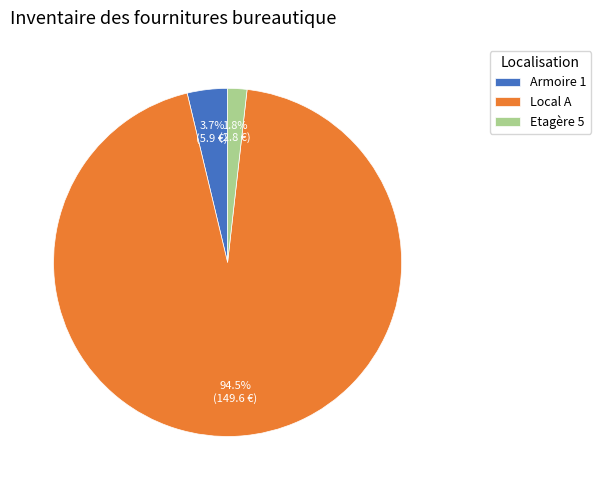

How many slices are in this pie chart?

3